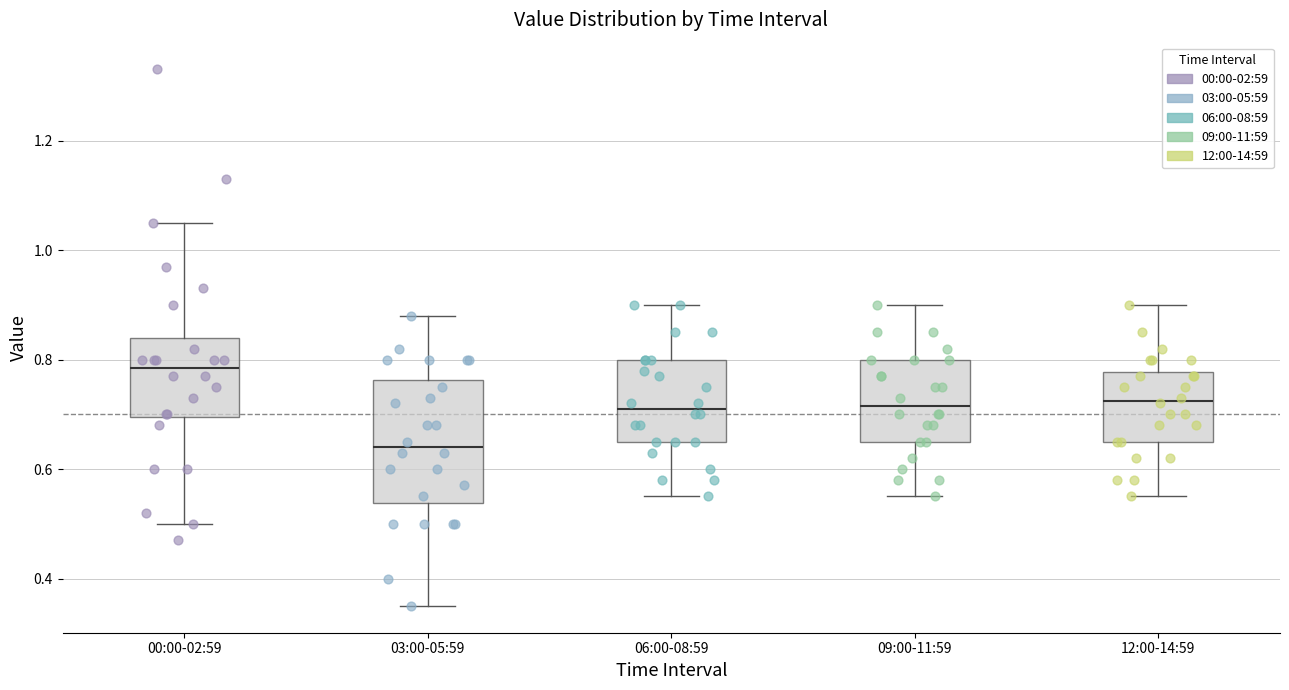

Which box is the tallest, from its lower edge to its upper edge?

03:00-05:59